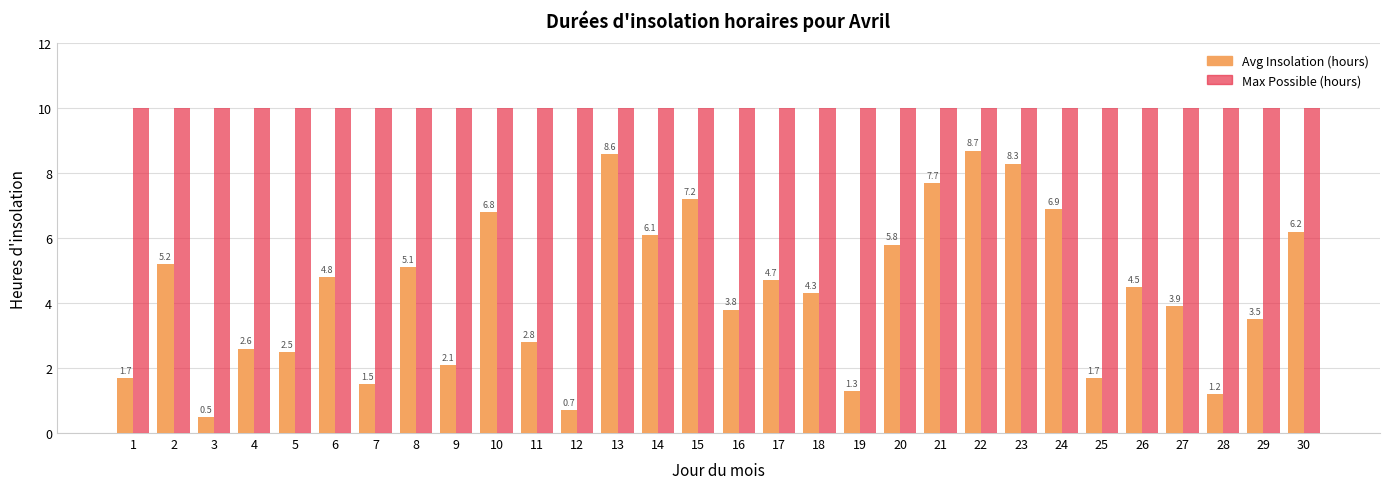

True or false: Avg Insolation (hours) has a value of 7.4 at 6.

False